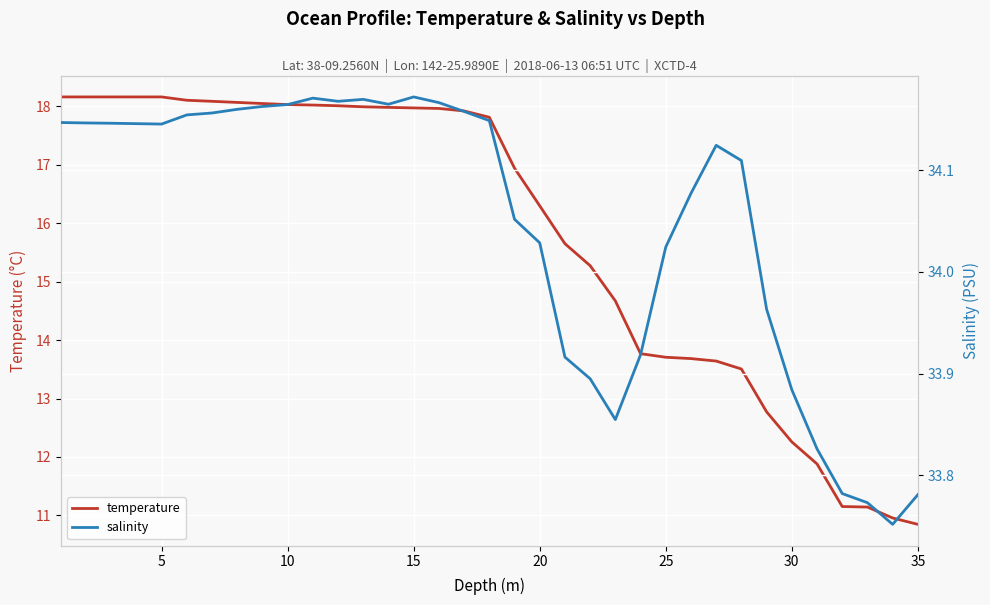

True or false: temperature has more than 0 interior local peaks.

False